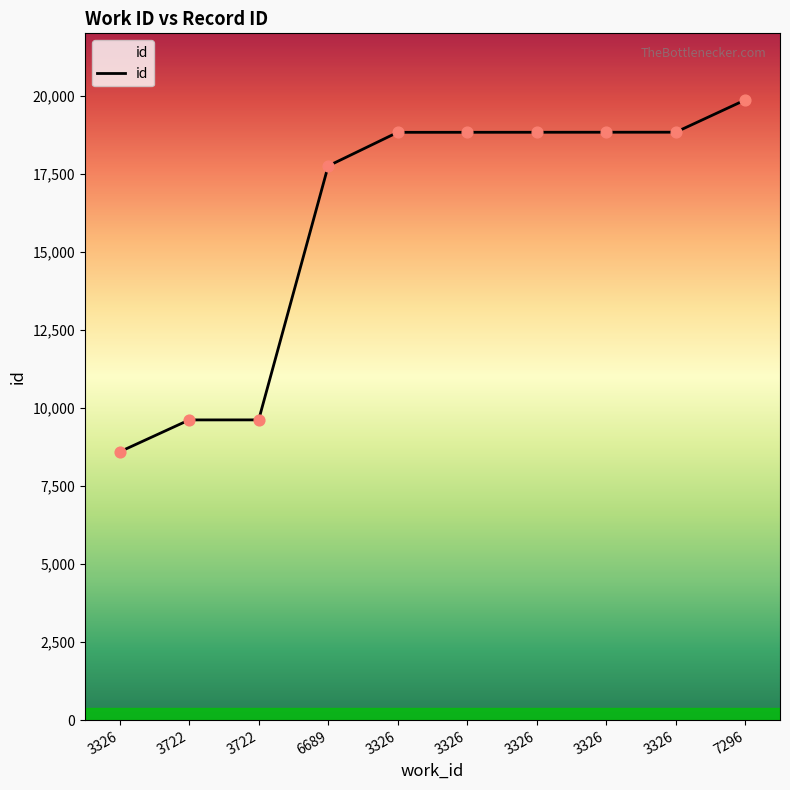

Between 7296 and 3326, which is larger?

7296